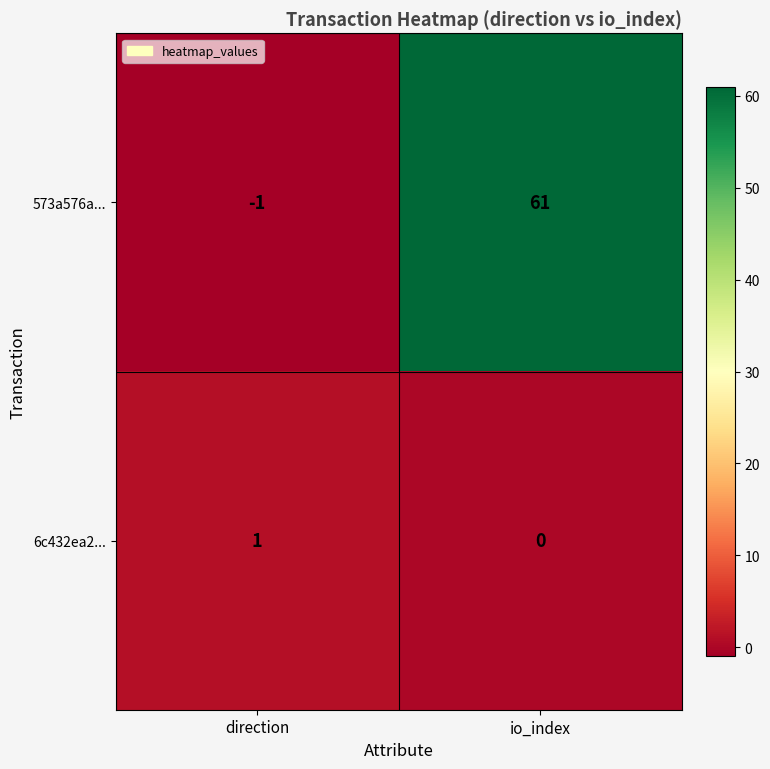

Between direction and io_index, which series saw the biggest shift?

573a576a...